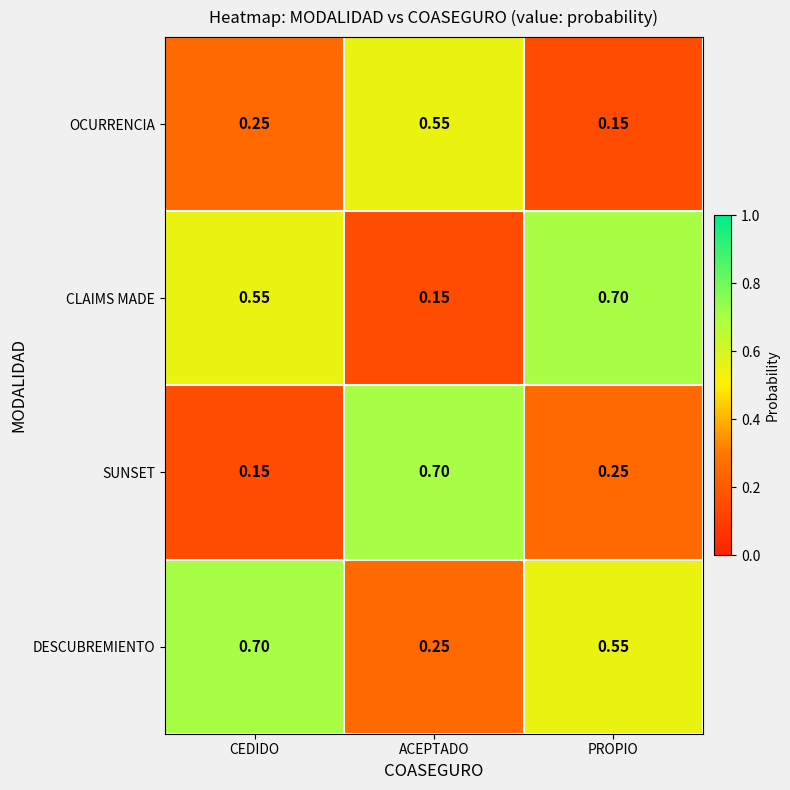

List the labels in order of CLAIMS MADE value, largest first.

PROPIO, CEDIDO, ACEPTADO